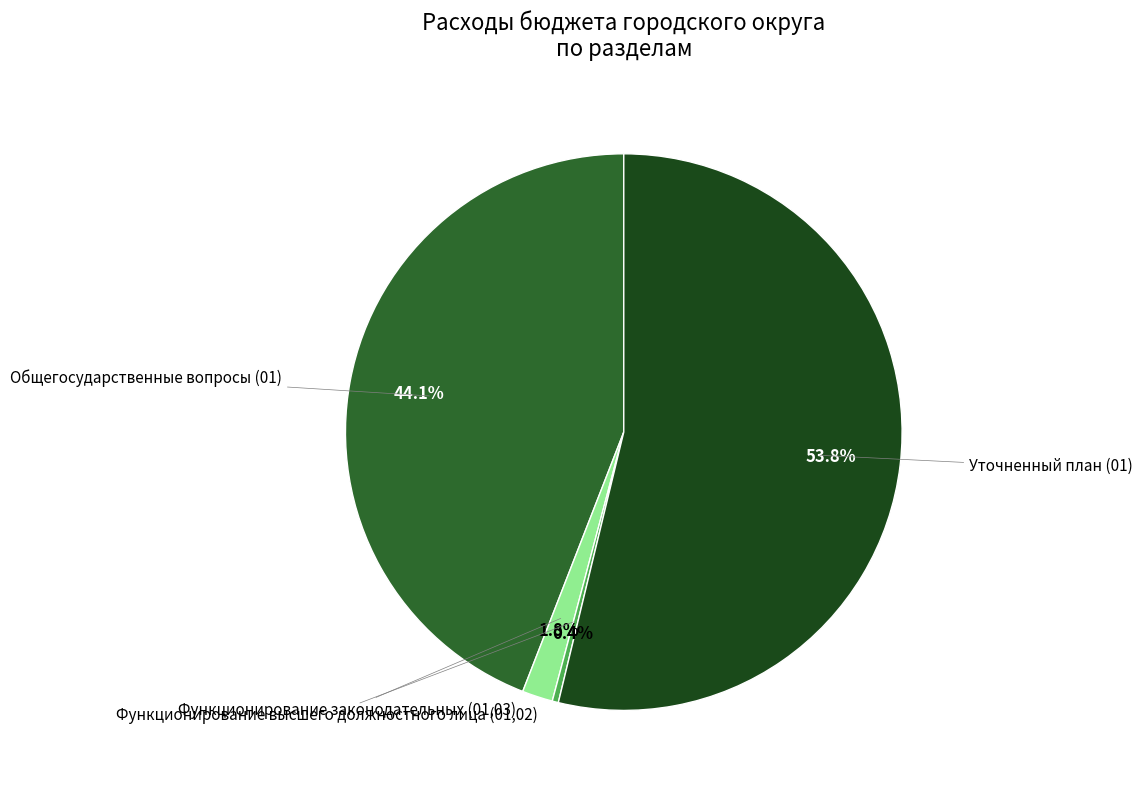

Does any single category account for the majority?

Yes